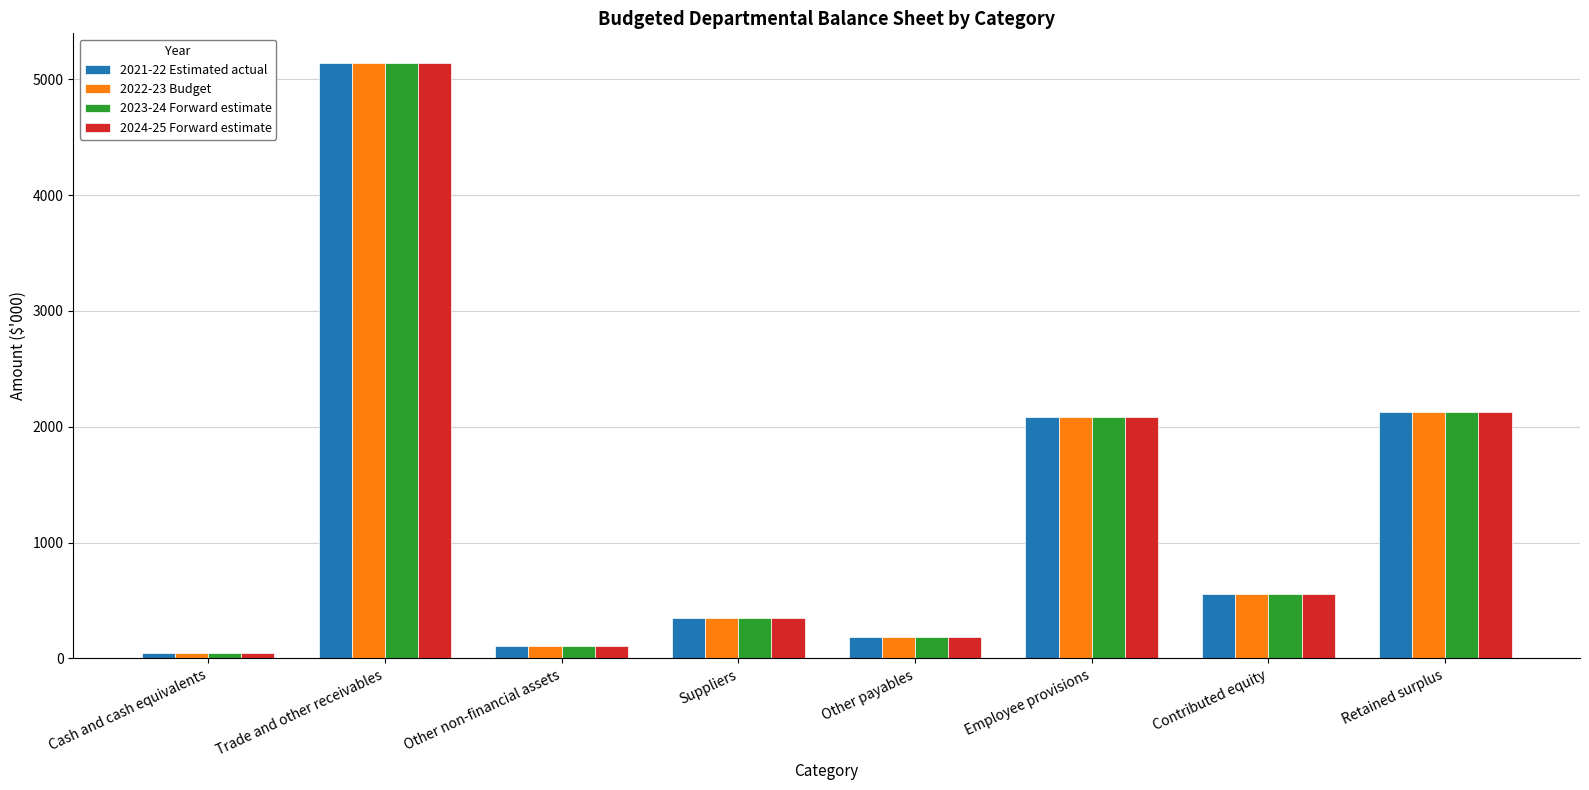

At which category is the sum across all series the highest?

Trade and other receivables